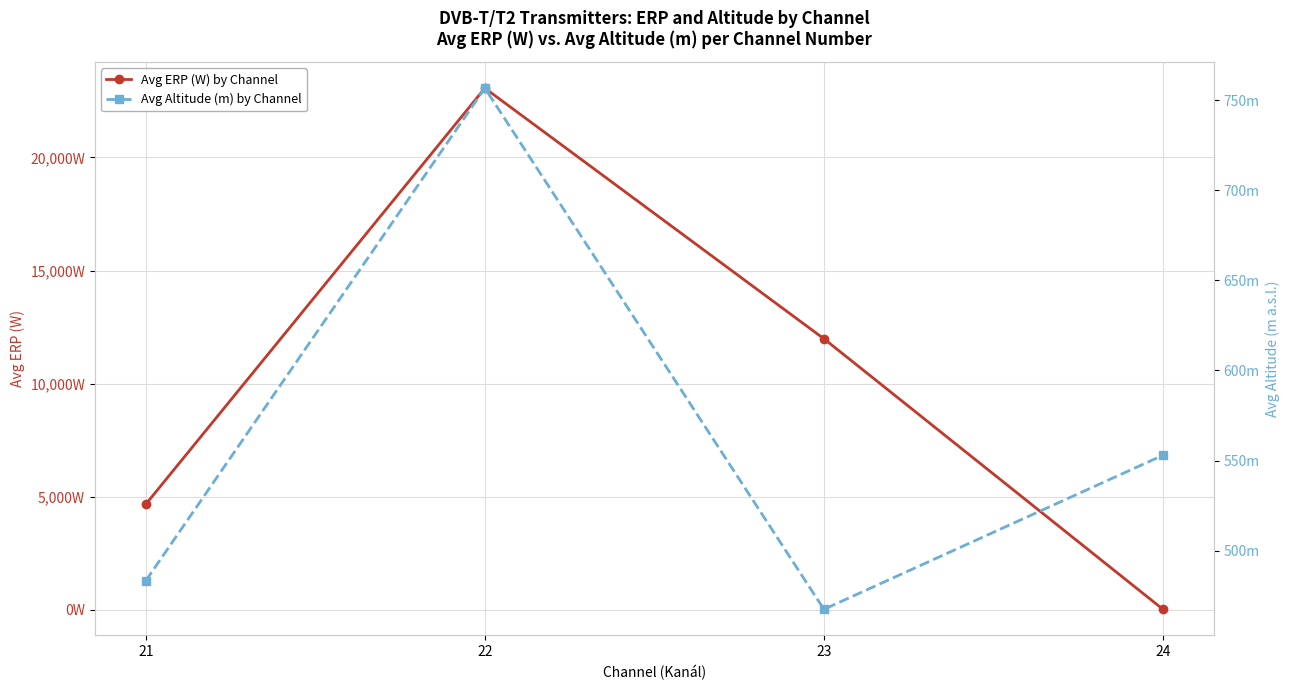

True or false: Avg ERP (W) by Channel has a value of 8184.0 at 21.

False